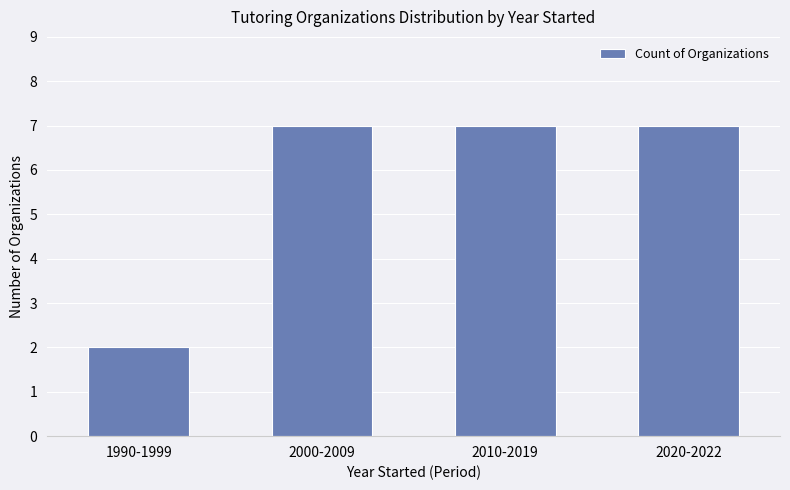

What is the sum of all values?

23